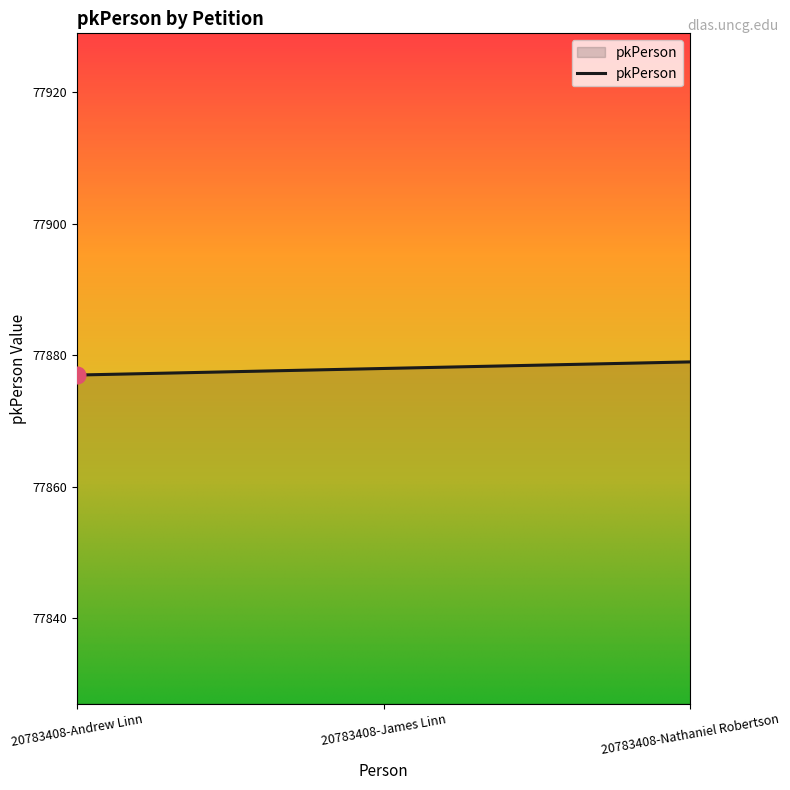

What is the approximate value at 20783408-James Linn?

77878